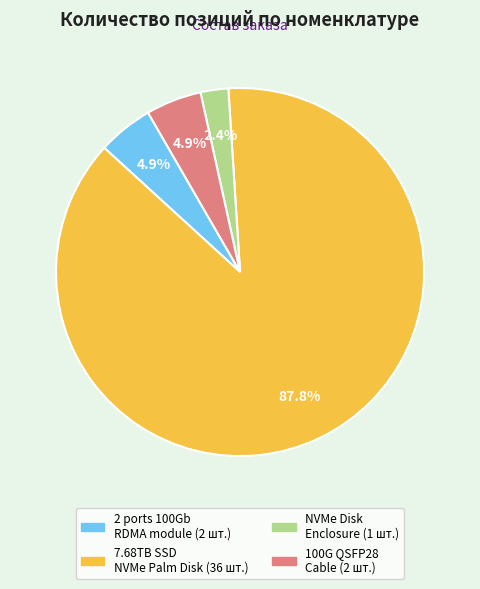

Is there any slice that represents more than half of the pie?

Yes